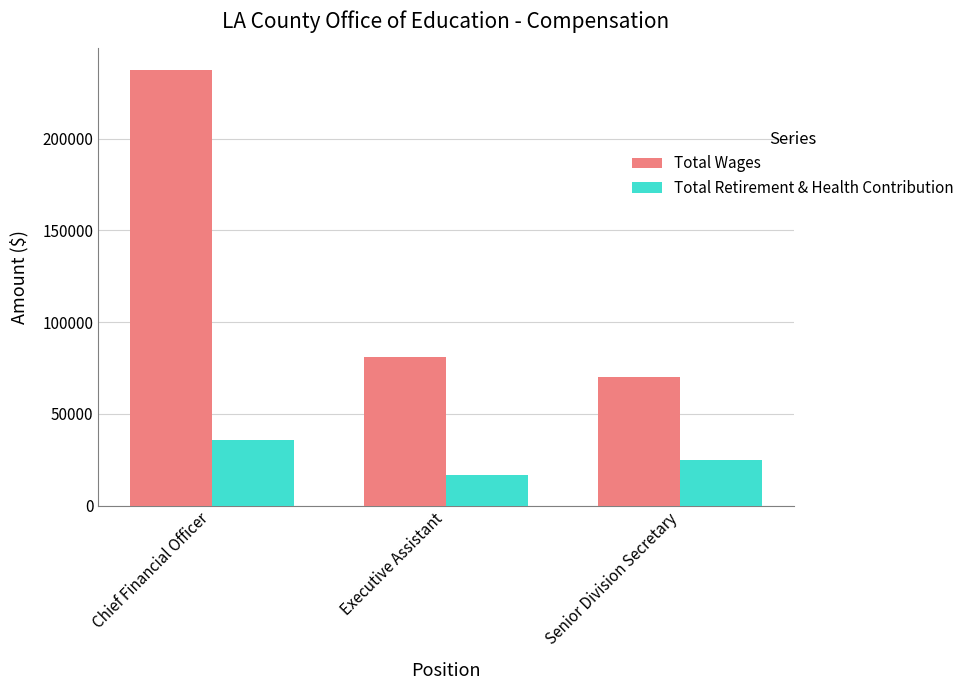

What value does the Total Retirement & Health Contribution series have at Executive Assistant?

16715